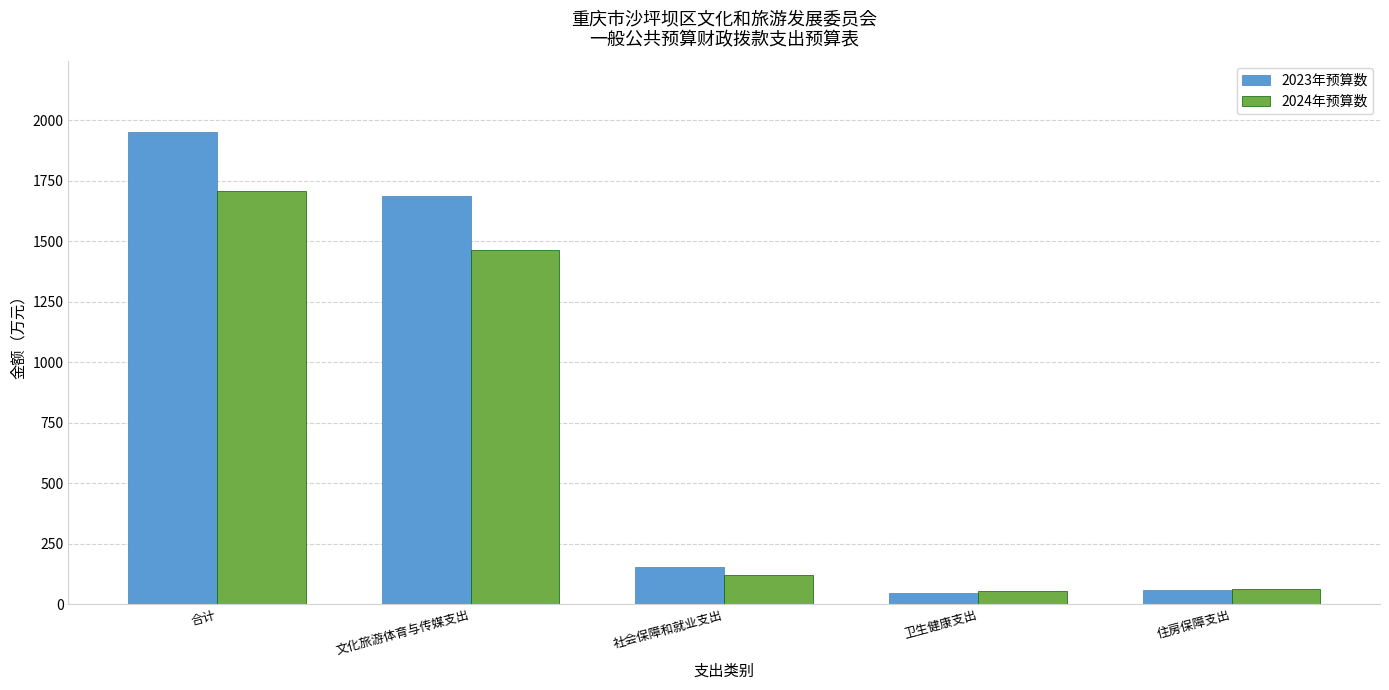

Which series has the largest range (max minus min)?

2023年预算数